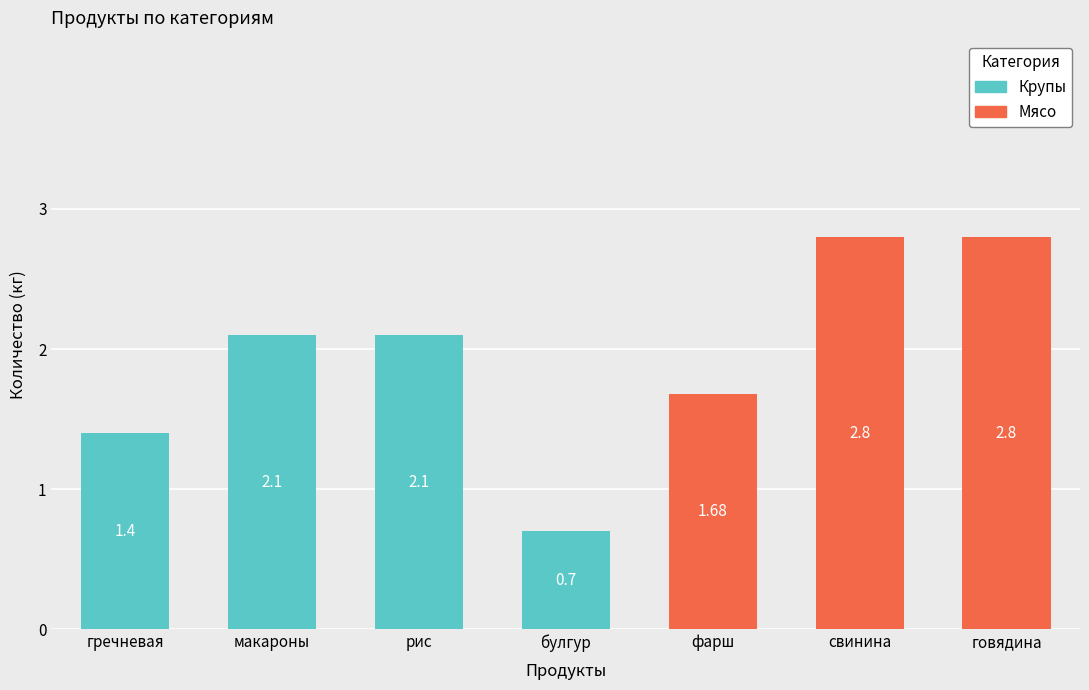

What is the total value across all series at макароны?

2.1